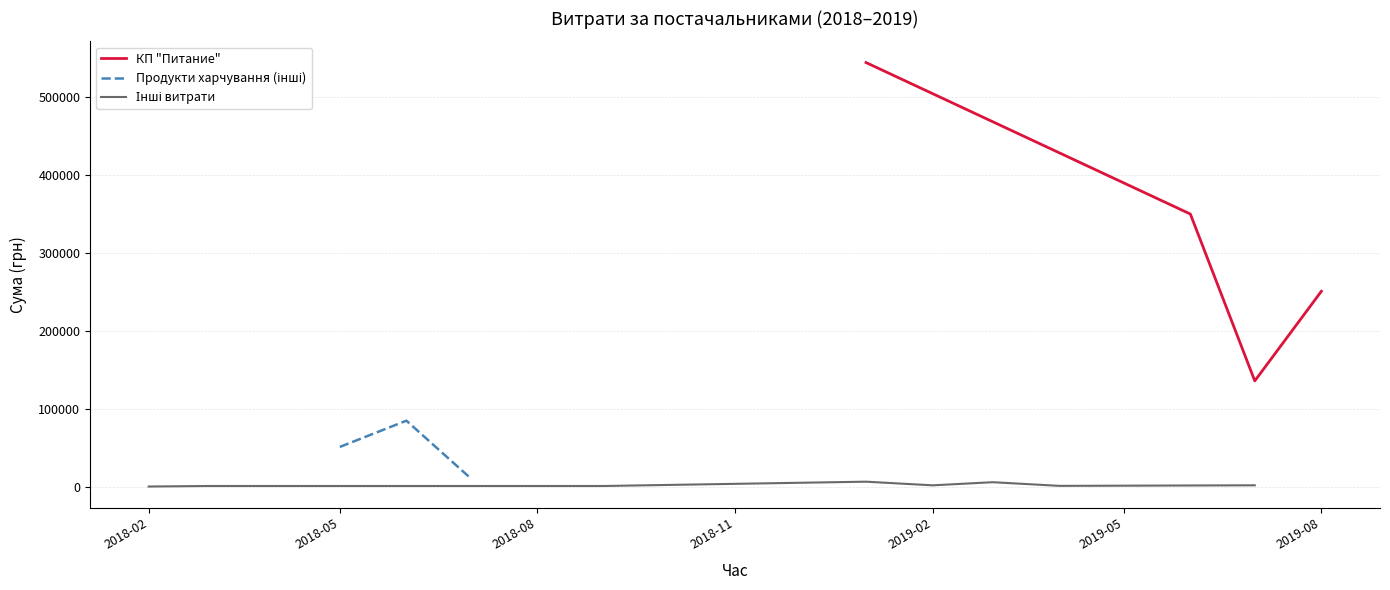

What are all the series names shown in the legend?

КП "Питание", Продукти харчування (інші), Інші витрати